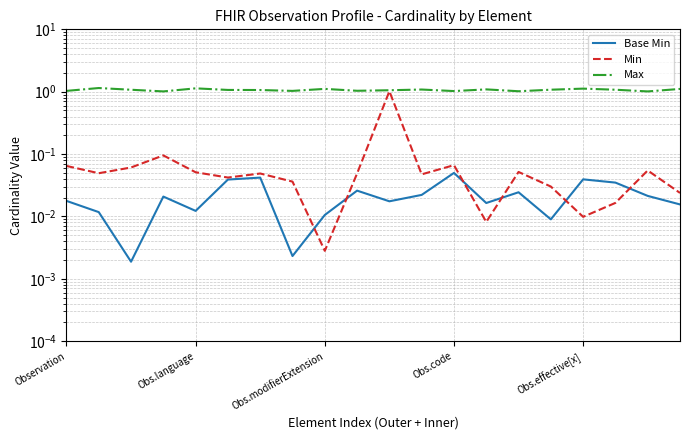

True or false: Base Min has more than 1 interior local peaks.

True